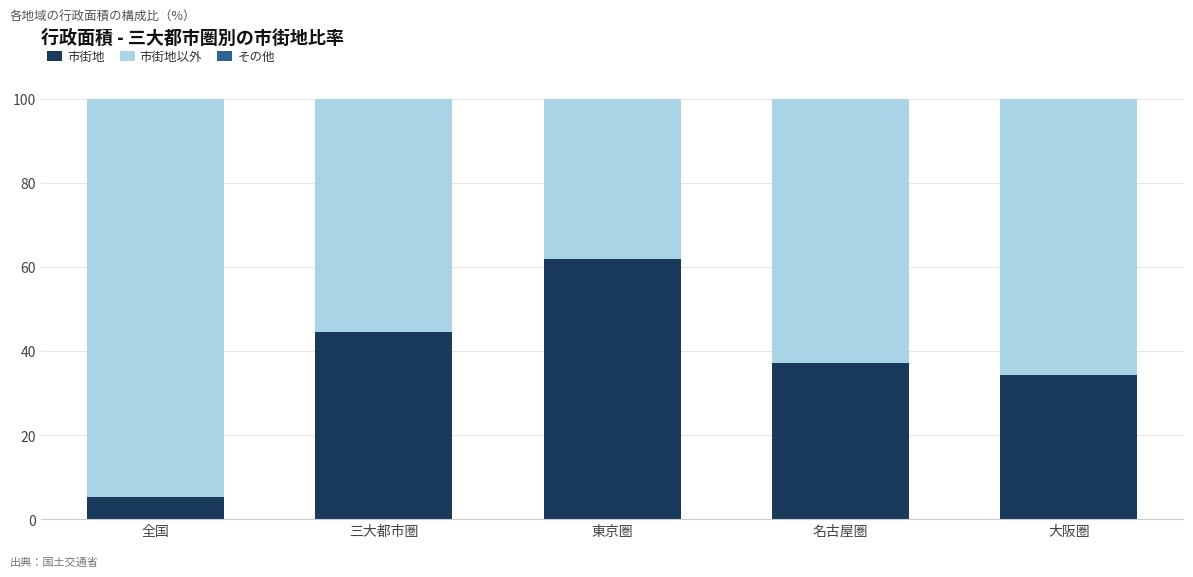

Reading right to left, what are the values for 市街地?

大阪圏=34.3	名古屋圏=37.1	東京圏=61.9	三大都市圏=44.6	全国=5.3